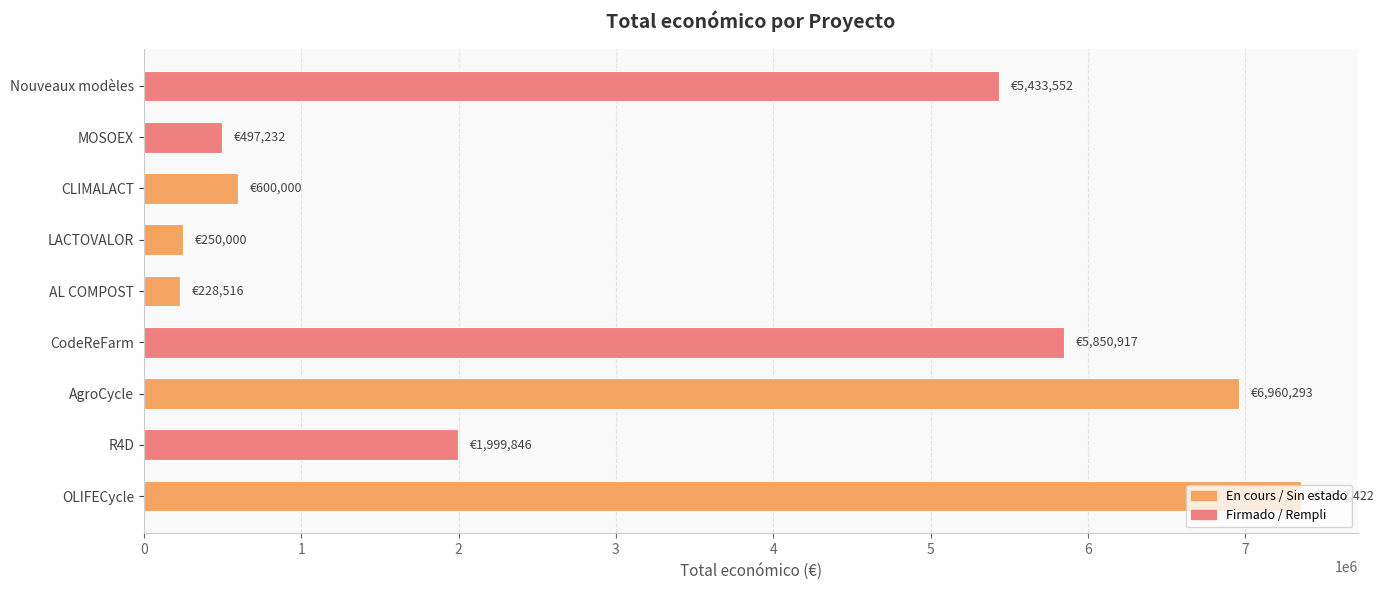

What is the change in value from AgroCycle to CodeReFarm?

-1109376